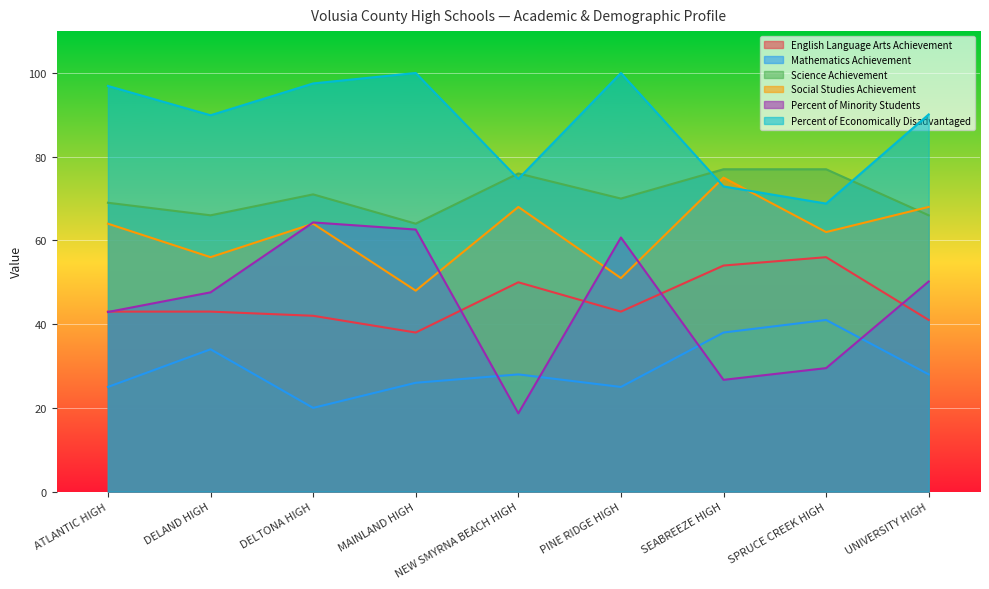

Does the chart display data point markers on the line(s)?

No